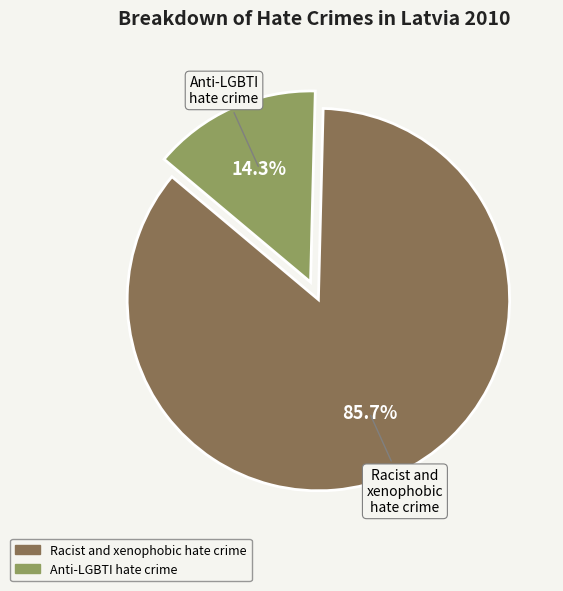

To the nearest percent, what is the difference between the Racist and xenophobic hate crime and Anti-LGBTI hate crime slice percentages?

71%